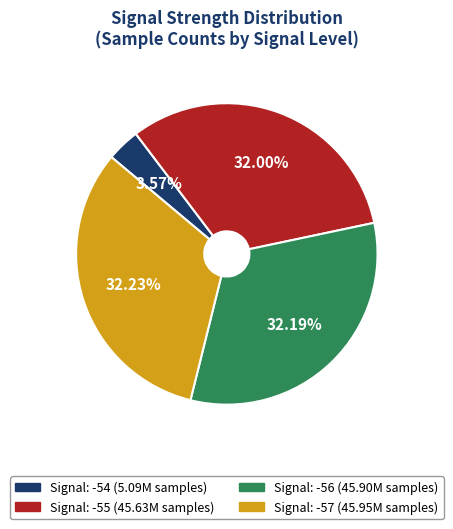

Does any single category account for the majority?

No